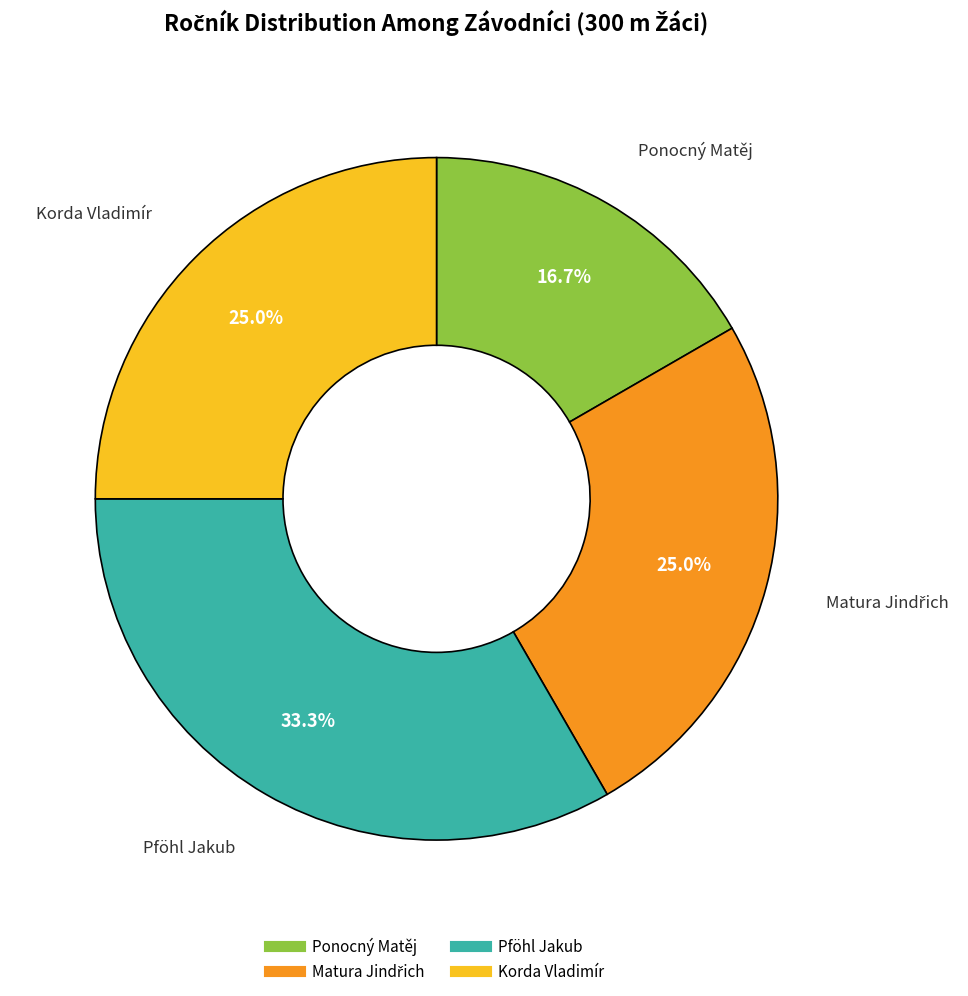

Combined, what portion of the pie is Ponocný Matěj and Pföhl Jakub?

50.0%